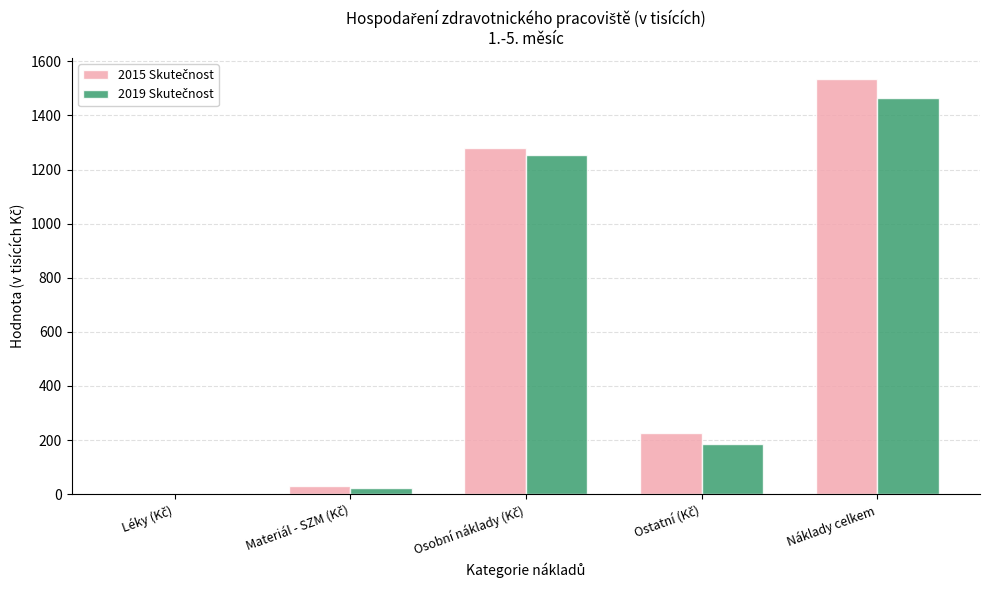

At which category is the sum across all series the highest?

Náklady celkem